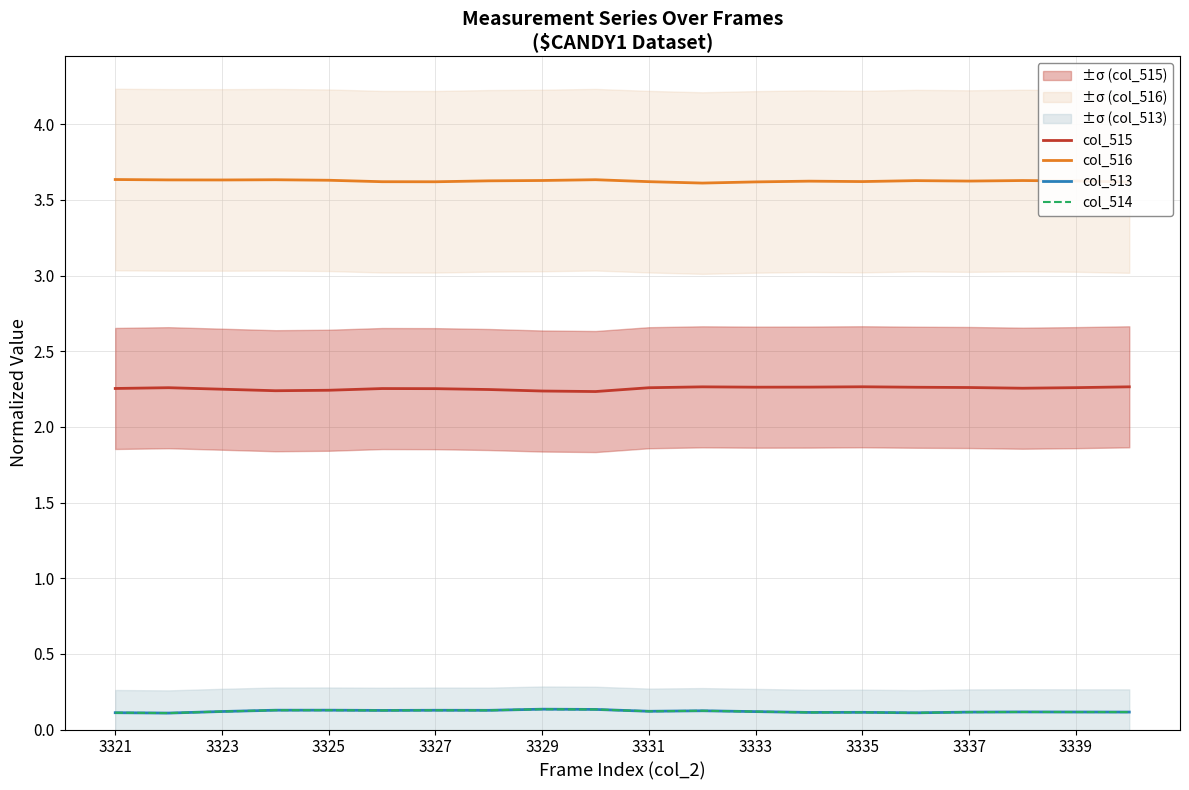

What is the minimum value shown in the chart?

0.1